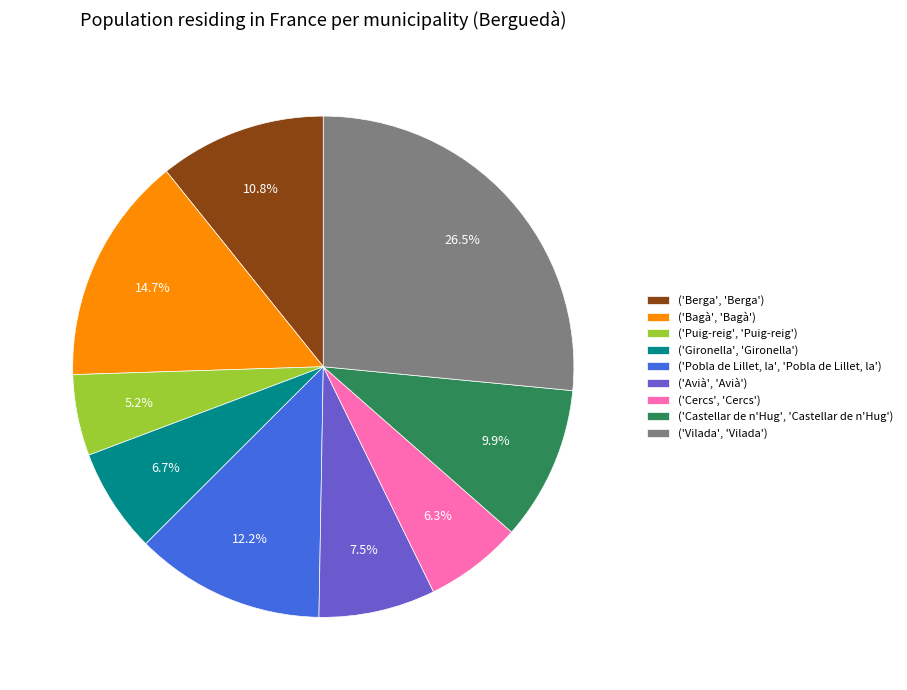

What is the ratio of the value at ('Pobla de Lillet, la', 'Pobla de Lillet, la') to the value at ('Vilada', 'Vilada')?

0.5